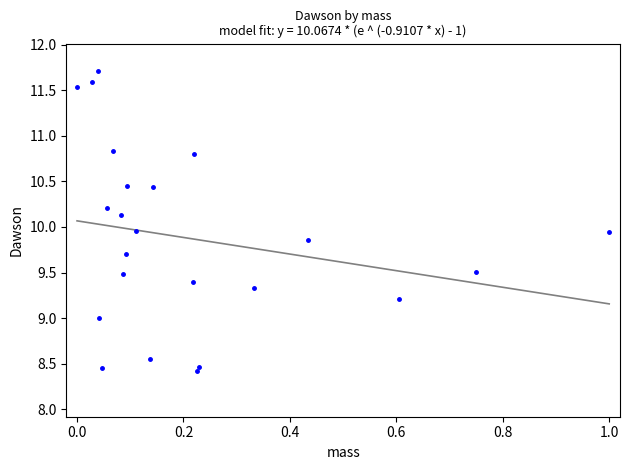

What is the range of Y values (max minus min)?

3.3